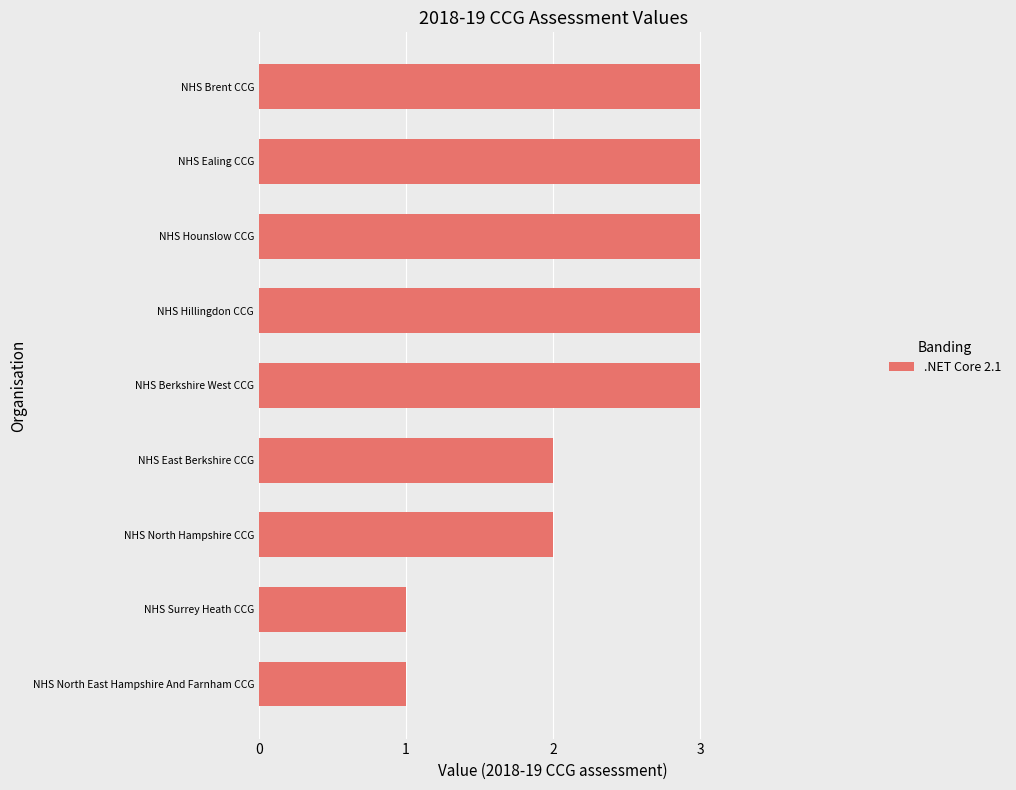

Read the value at NHS Brent CCG.

3